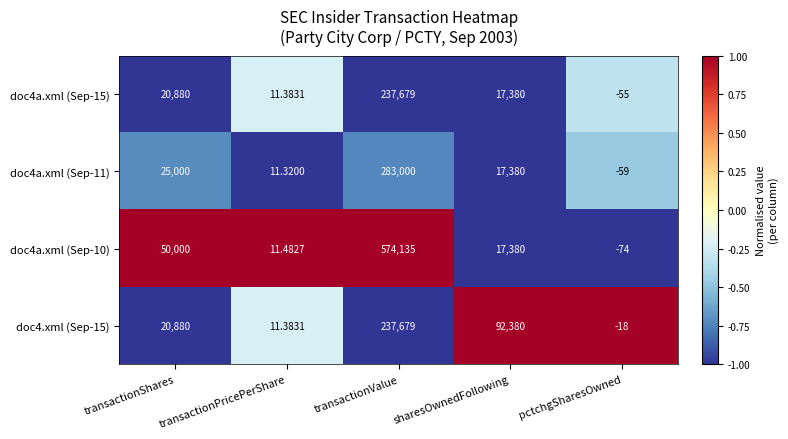

Where does the doc4a.xml (Sep-15) series first go above 17380?

transactionShares